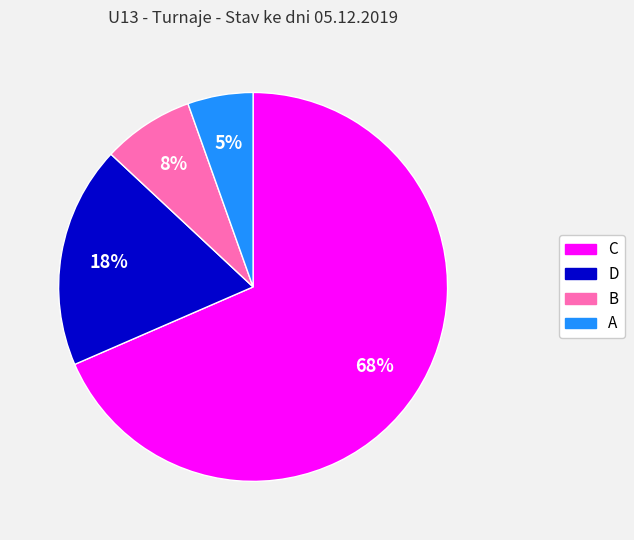

To the nearest percent, what percentage of the pie is B?

8%